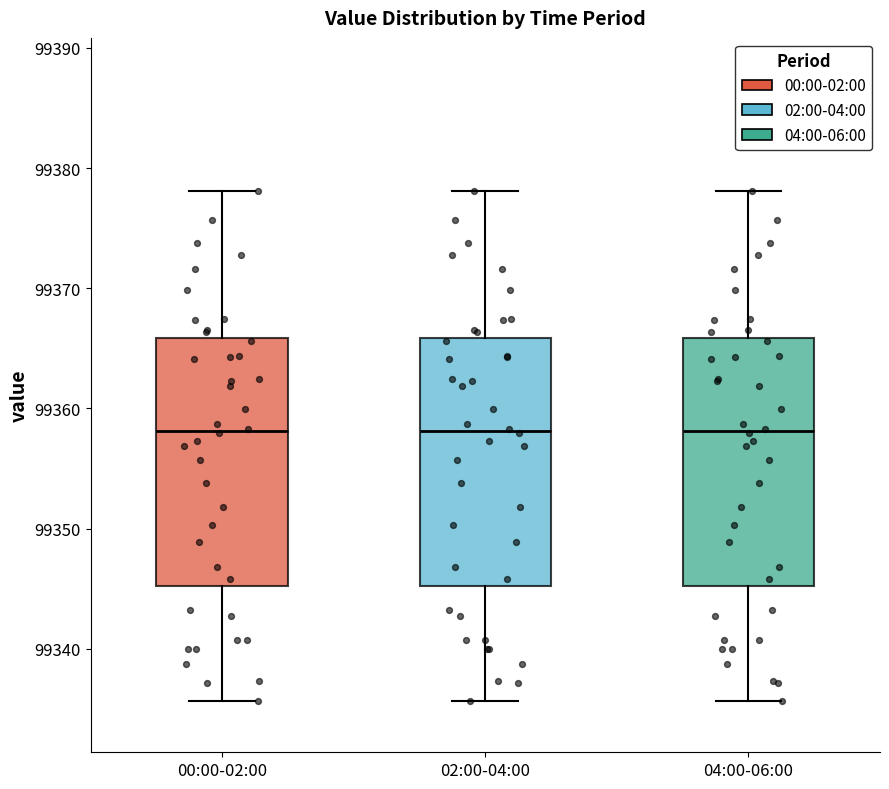

Reading left to right, transcribe this box plot: for each box, give where its median line is, the range the box spans, and where its two whiskers end, as read against the y-axis. The values are not printed on the chart, so give them approximately, as read against the axis.

00:00-02:00: median 99358, box 99345 to 99366, whiskers 99336 to 99378
02:00-04:00: median 99358, box 99345 to 99366, whiskers 99336 to 99378
04:00-06:00: median 99358, box 99345 to 99366, whiskers 99336 to 99378